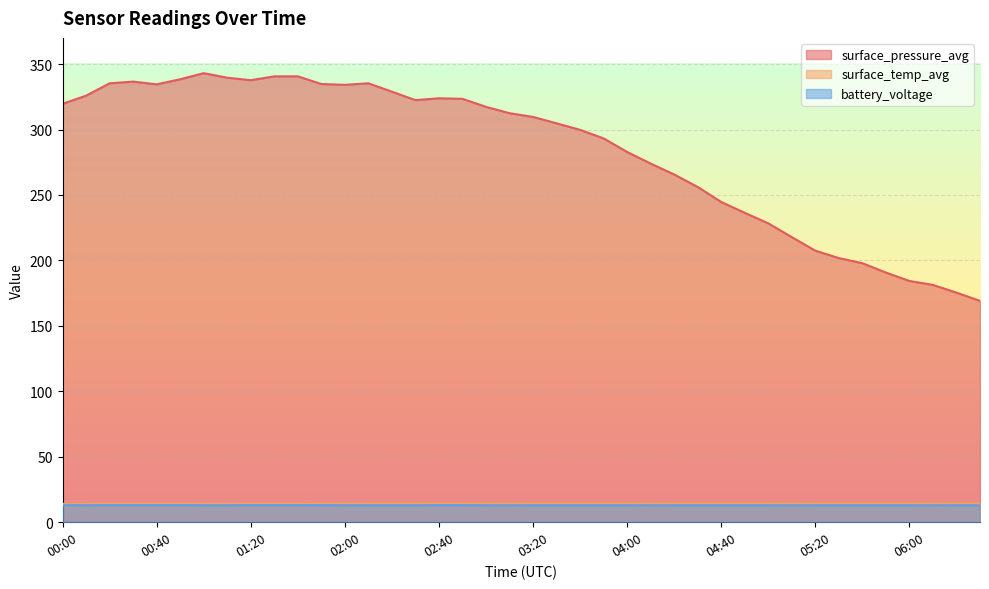

At which label does battery_voltage reach its peak?

00:00